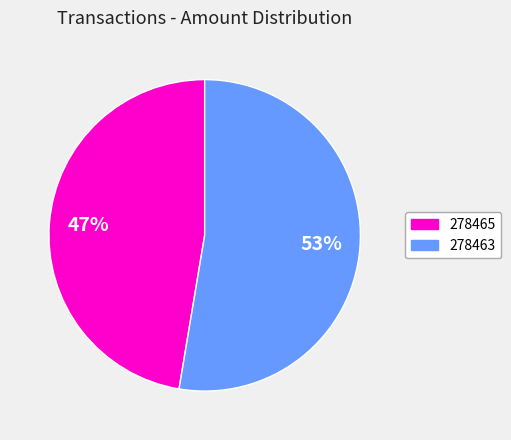

What is the ratio of the value at 278463 to the value at 278465?

1.1